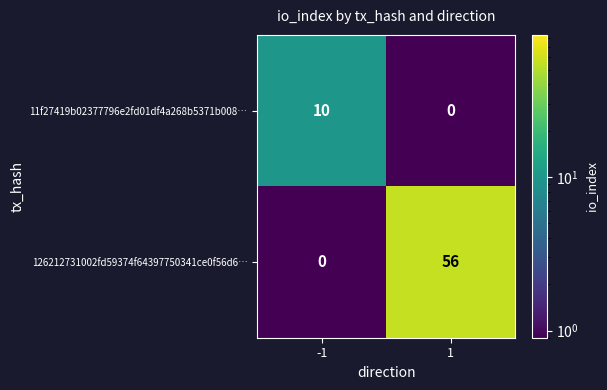

Rank the series by their maximum value, from highest to lowest.

126212731002fd59374f64397750341ce0f56d6…, 11f27419b02377796e2fd01df4a268b5371b008…